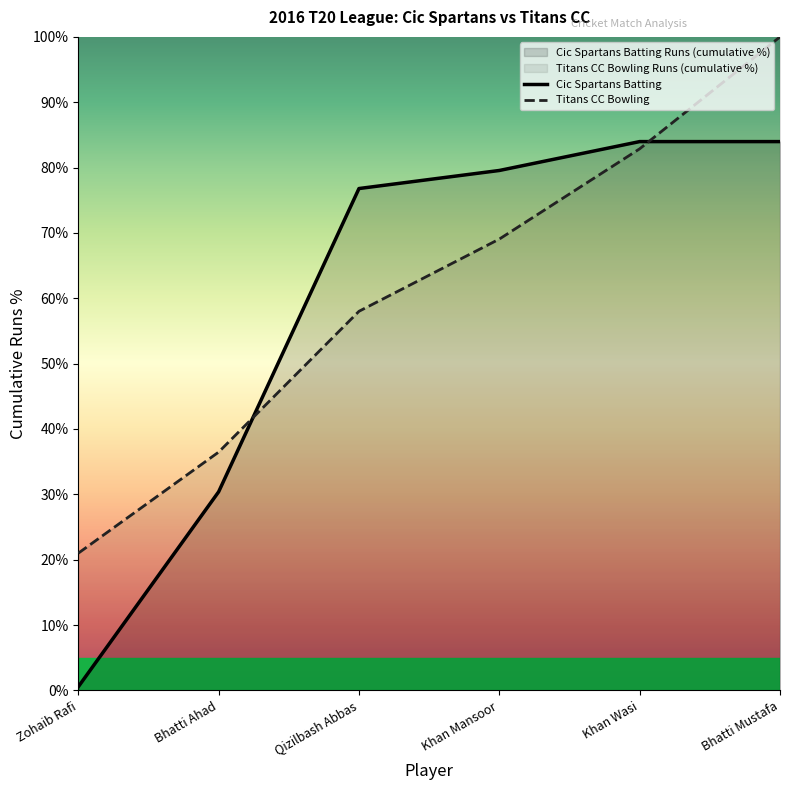

Reading right to left, what are all the values shown in this chart?

Cic Spartans Batting: Bhatti Mustafa=84.0	Khan Wasi=84.0	Khan Mansoor=79.6	Qizilbash Abbas=76.8	Bhatti Ahad=30.4	Zohaib Rafi=0.6
Titans CC Bowling: Bhatti Mustafa=100.0	Khan Wasi=82.9	Khan Mansoor=69.1	Qizilbash Abbas=58.0	Bhatti Ahad=36.5	Zohaib Rafi=21.0